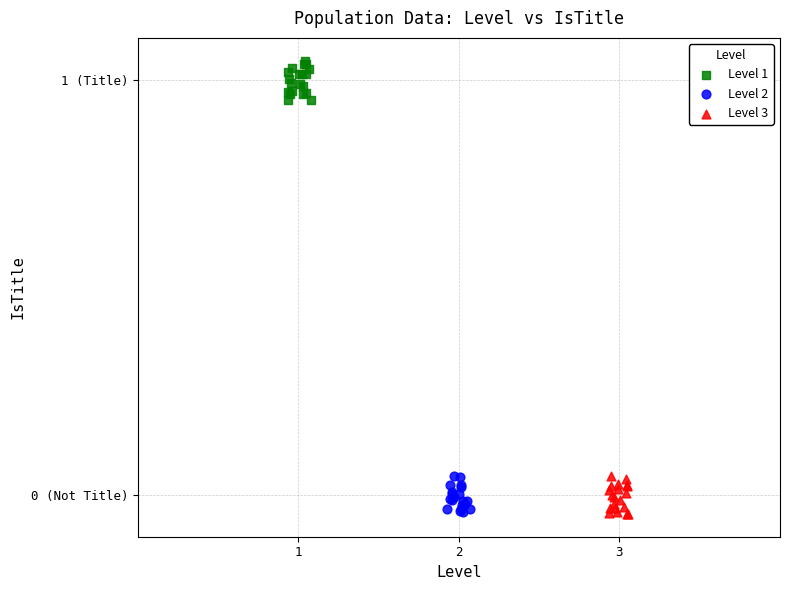

What are all the series names shown in the legend?

Level 1, Level 2, Level 3